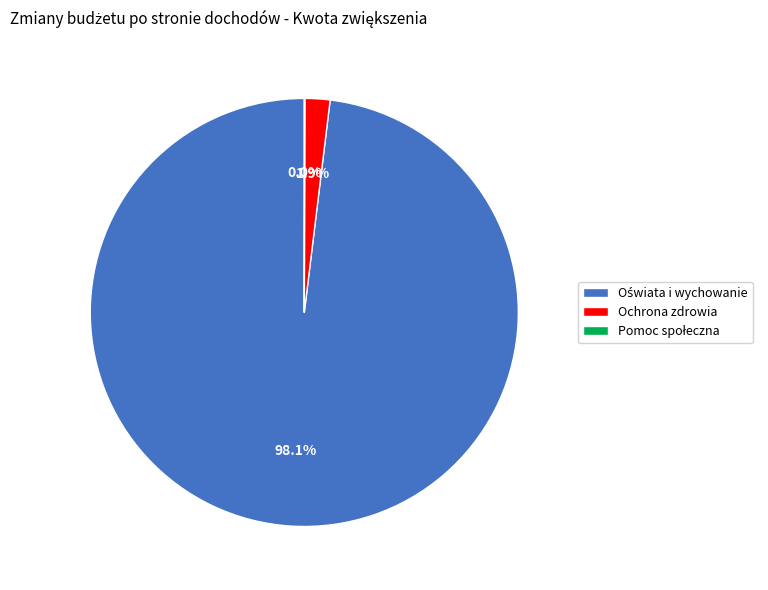

Does Ochrona zdrowia account for over 50% of the chart?

No